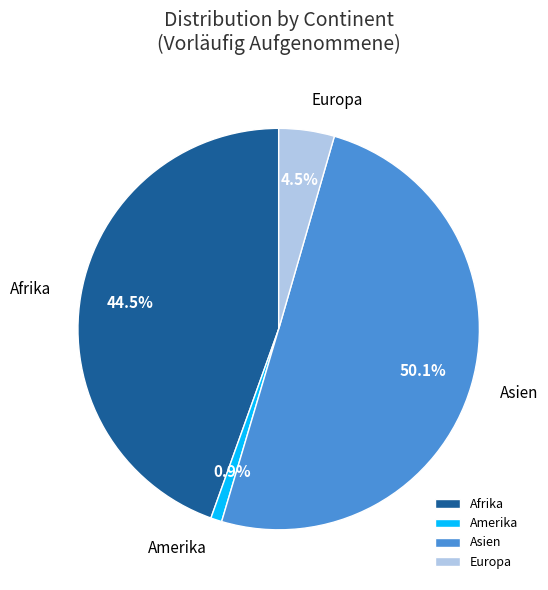

Combined, what portion of the pie is Afrika and Asien?

94.6%